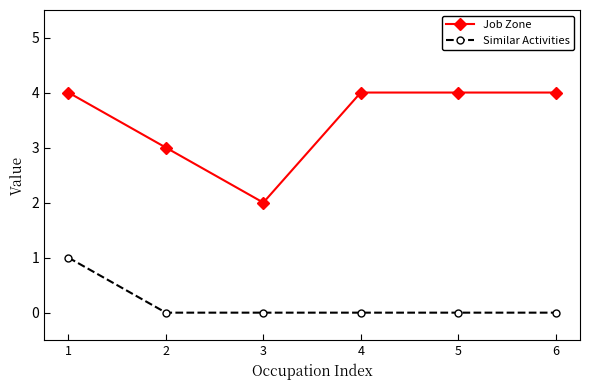

True or false: Similar Activities has more than 2 points higher than both neighbors.

False